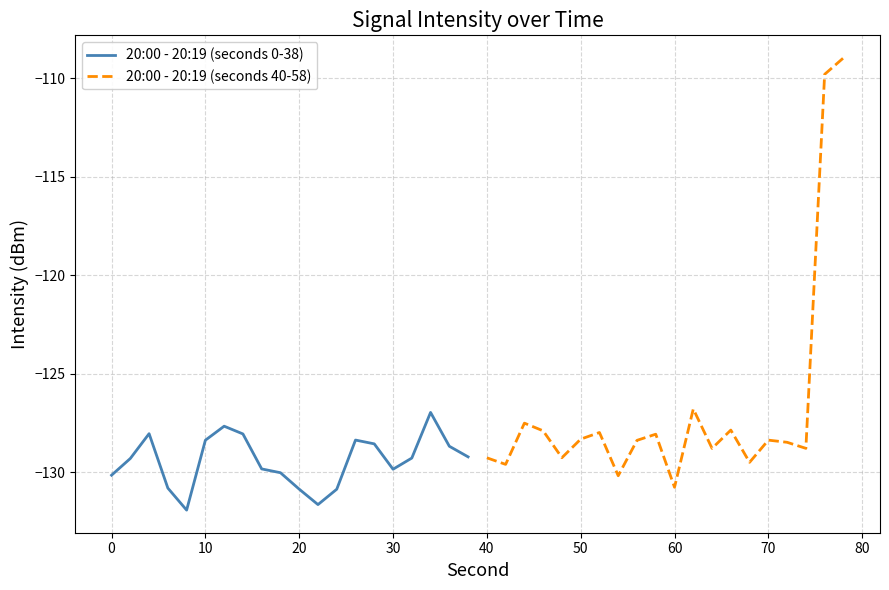

At which label does 20:00 - 20:19 (seconds 40-58) reach its minimum?

60